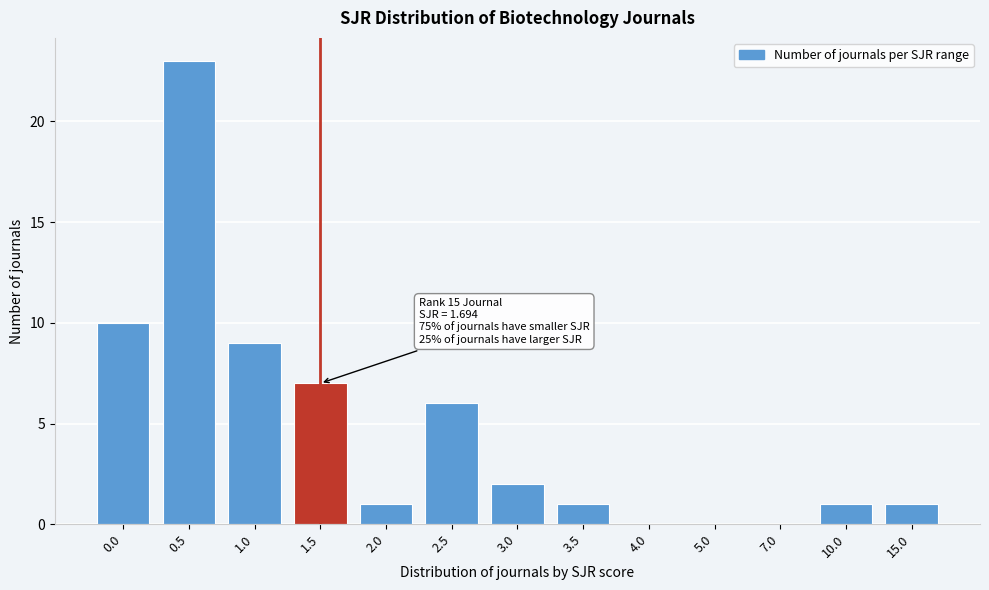

Reading left to right, list all the values displayed in this chart.

0.0=10	0.5=23	1.0=9	1.5=7	2.0=1	2.5=6	3.0=2	3.5=1	4.0=0	5.0=0	7.0=0	10.0=1	15.0=1